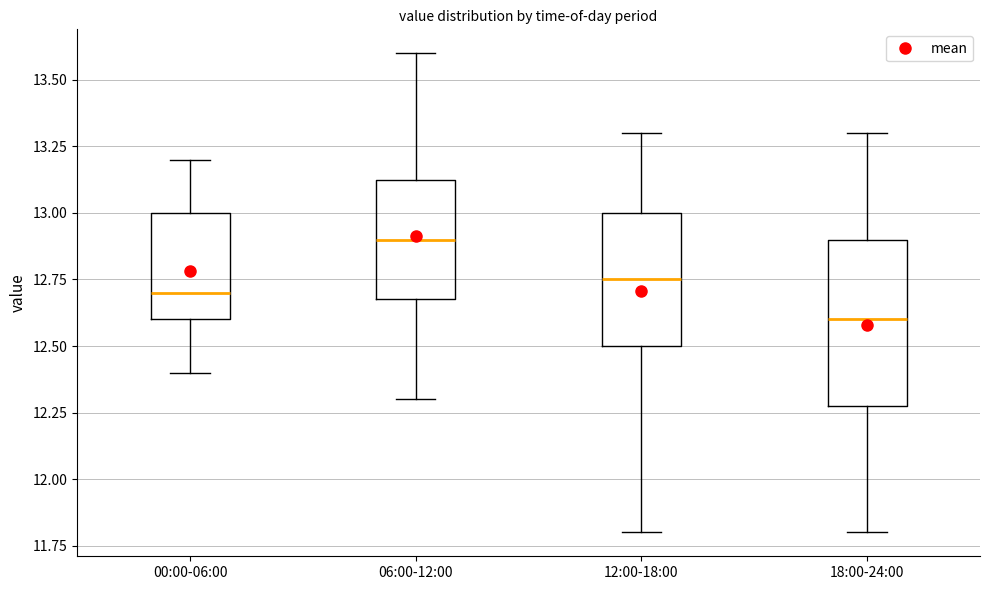

Reading left to right, read every box against the y-axis: the position of its median line, the range the box covers, and the ends of its whiskers. The values are not printed on the chart, so give them approximately, as read against the axis.

00:00-06:00: median 12.70, box 12.60 to 13.00, whiskers 12.40 to 13.20
06:00-12:00: median 12.90, box 12.70 to 13.15, whiskers 12.30 to 13.60
12:00-18:00: median 12.75, box 12.50 to 13.00, whiskers 11.80 to 13.30
18:00-24:00: median 12.60, box 12.30 to 12.90, whiskers 11.80 to 13.30